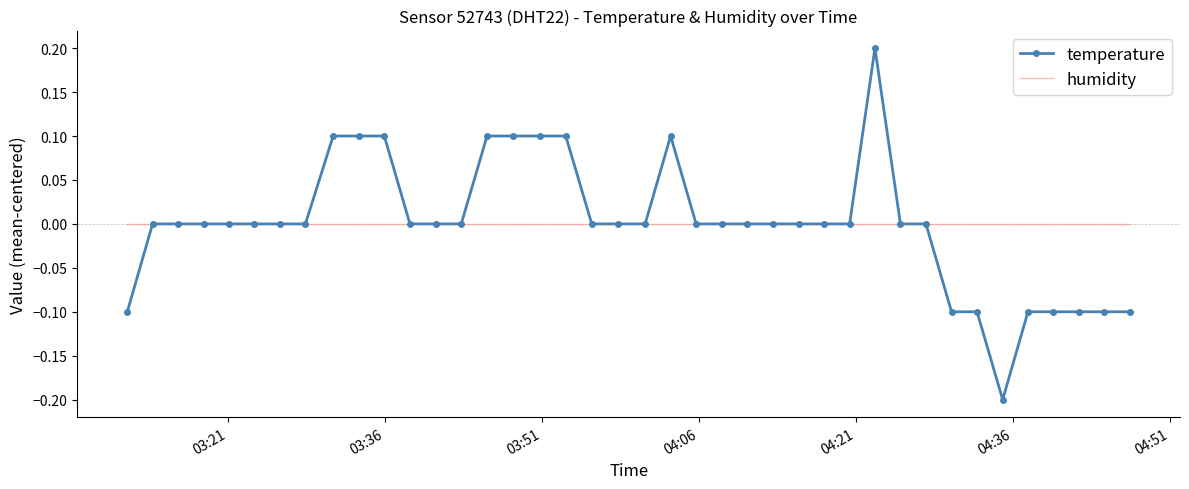

List the series in order of their peak value, lowest first.

humidity, temperature